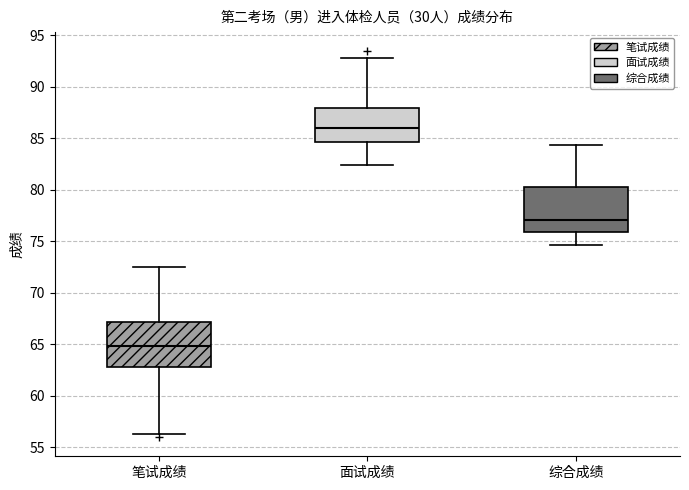

Where does the median line of the box for 面试成绩 sit on the y-axis? The values are not printed on the chart, so give them approximately, as read against the axis.

86.0